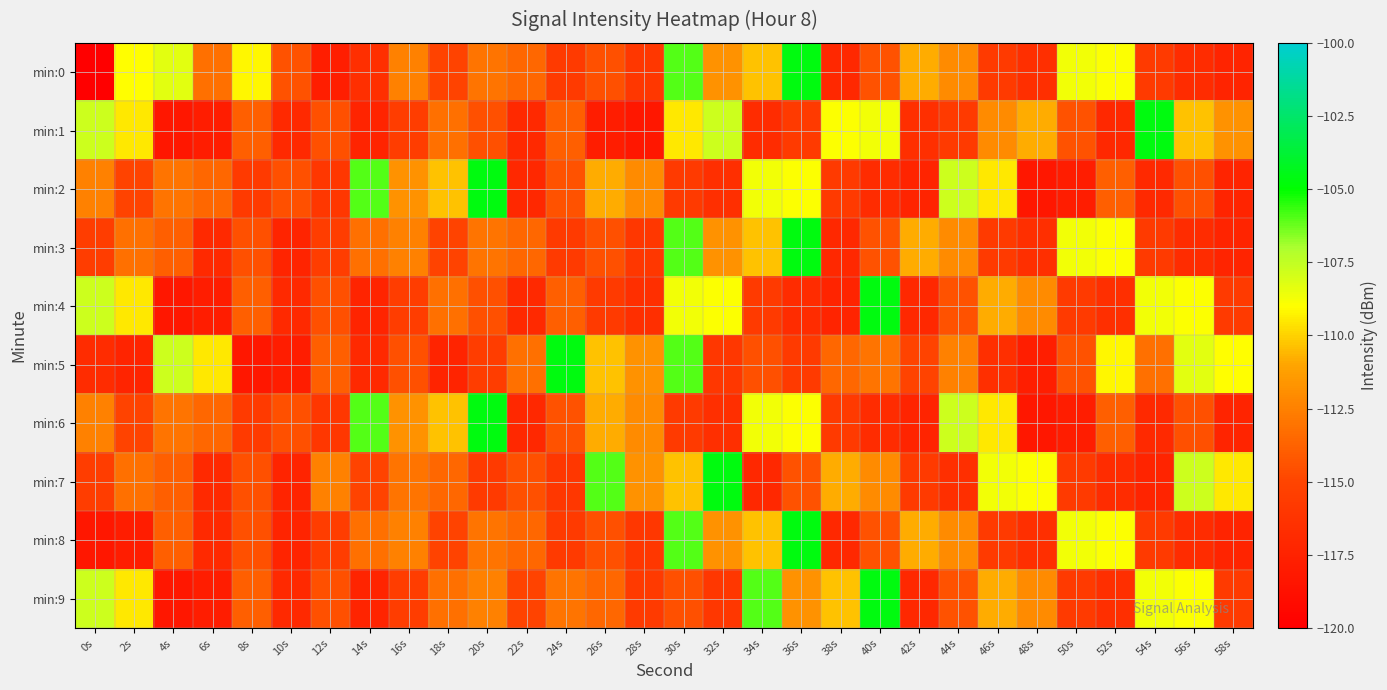

At which category does the chart reach its peak across all series?

36s